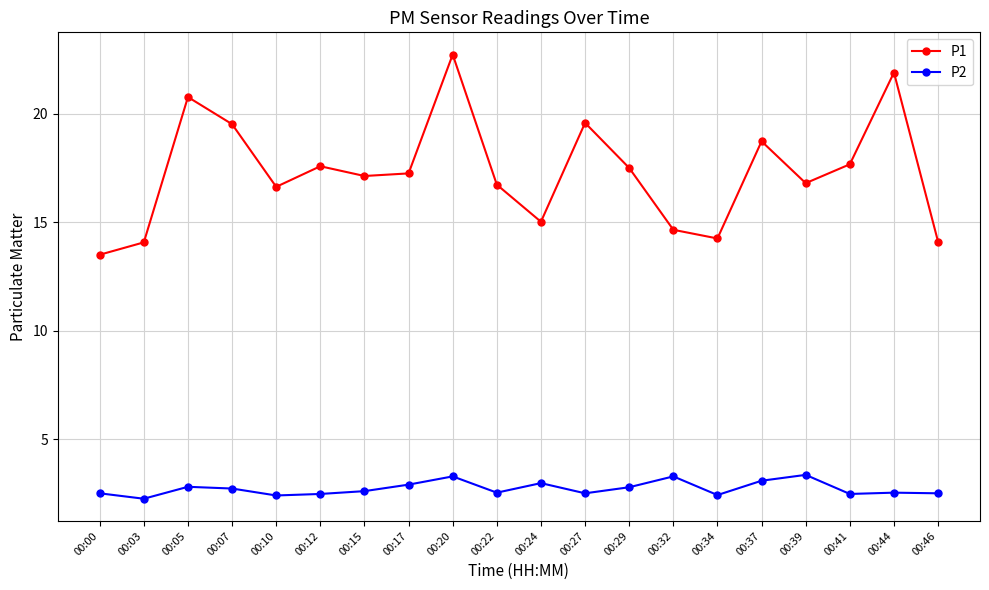

Where is the first local minimum for P2?

00:03